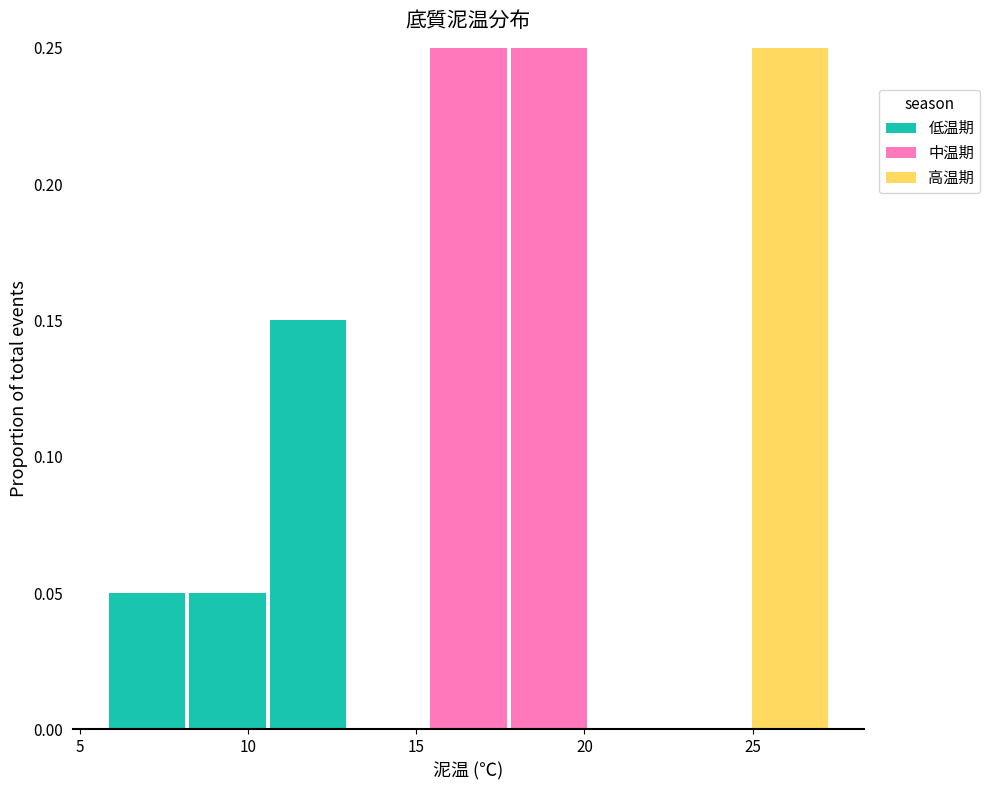

Reading left to right, transcribe this chart: for each stacked bar, give the range it covers on the x-axis and its total height. Neither the bar edges nor the heights are printed on the chart, so give them approximately, as read against the axes.

6.0 to 8.0: 0.05
8.0 to 10.5: 0.05
10.5 to 13.0: 0.15
13.0 to 15.5: 0
15.5 to 17.5: 0.25
17.5 to 20.0: 0.25
20.0 to 22.5: 0
22.5 to 25.0: 0
25.0 to 27.5: 0.25